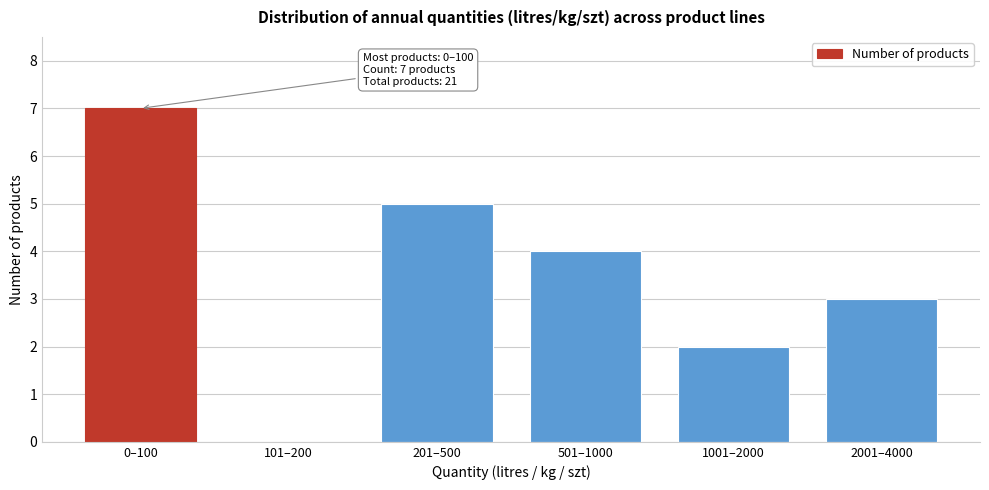

Reading left to right, list all the values displayed in this chart.

0–100=7	101–200=0	201–500=5	501–1000=4	1001–2000=2	2001–4000=3